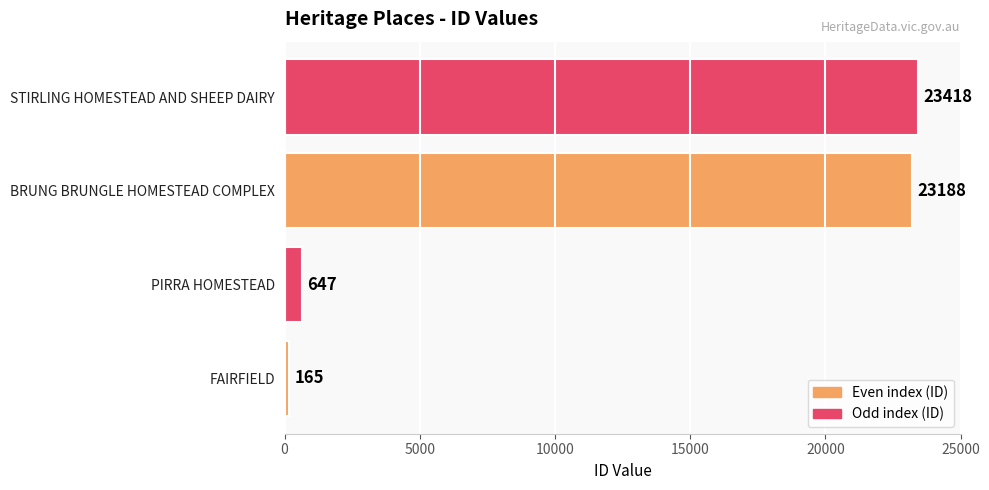

Rank the categories by value from lowest to highest.

FAIRFIELD, PIRRA HOMESTEAD, BRUNG BRUNGLE HOMESTEAD COMPLEX, STIRLING HOMESTEAD AND SHEEP DAIRY